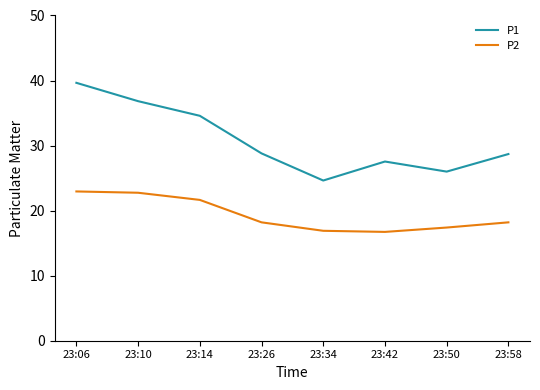

What is the minimum value shown in the chart?

16.7